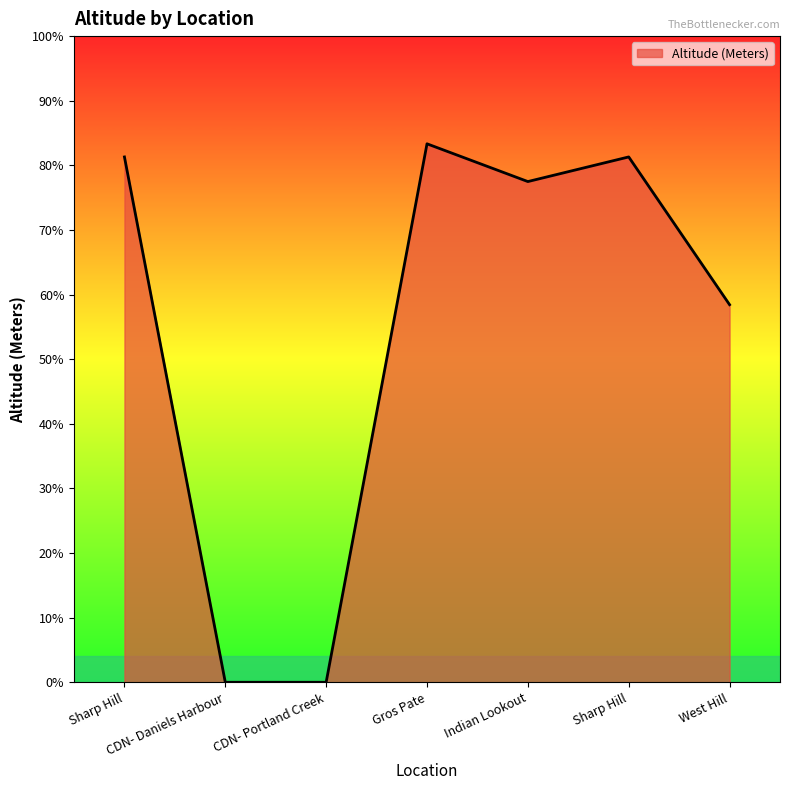

At which label is the value closest to 328?

West Hill